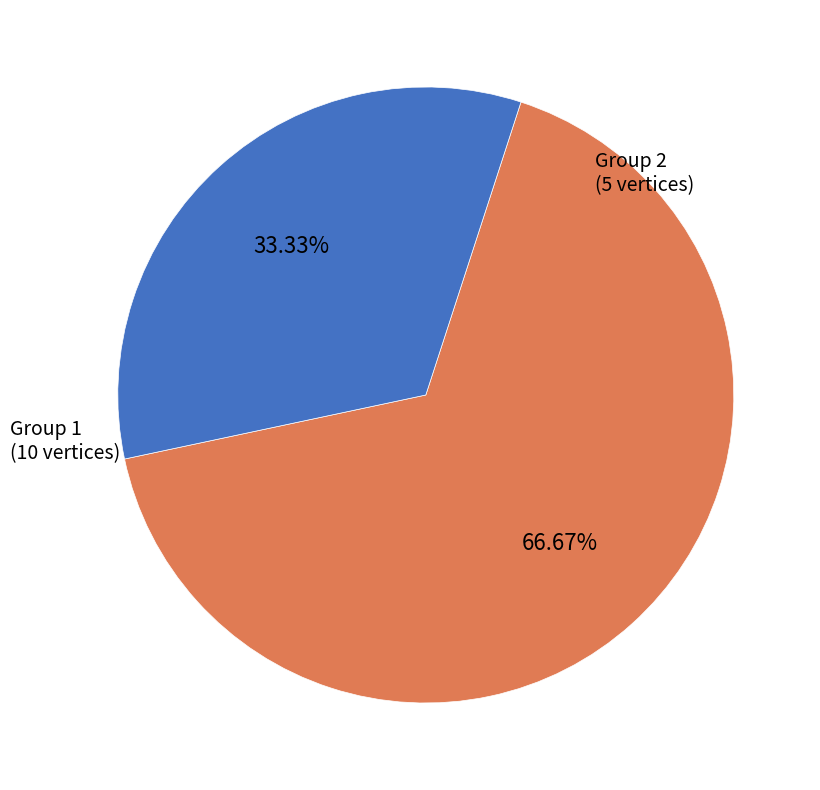

Count the number of slices in the pie.

2